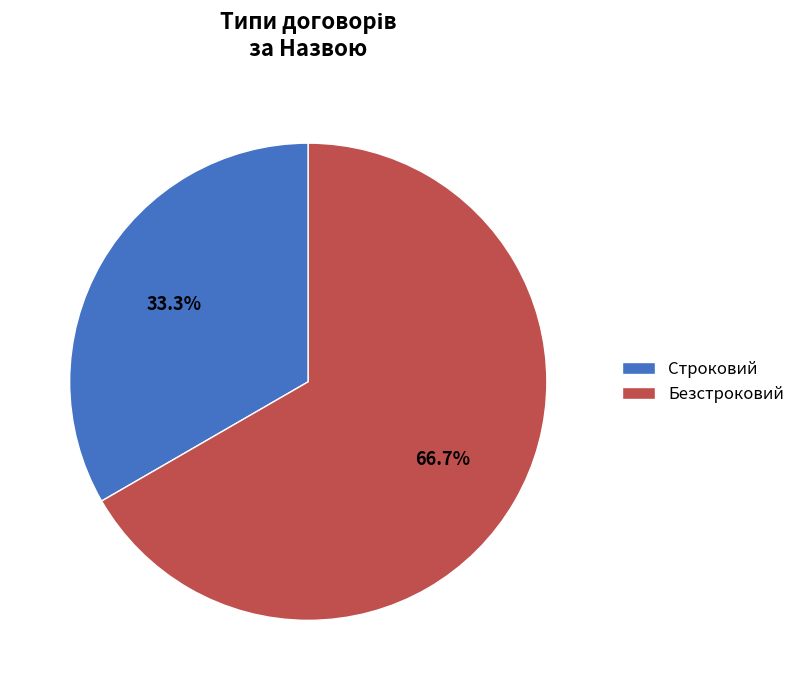

To the nearest percent, what is the difference between the Безстроковий and Строковий slice percentages?

33%